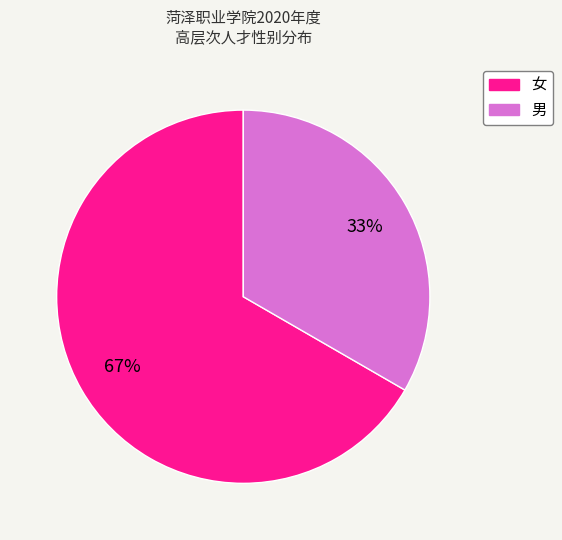

Combined, do 男 and 女 account for over 50%?

Yes